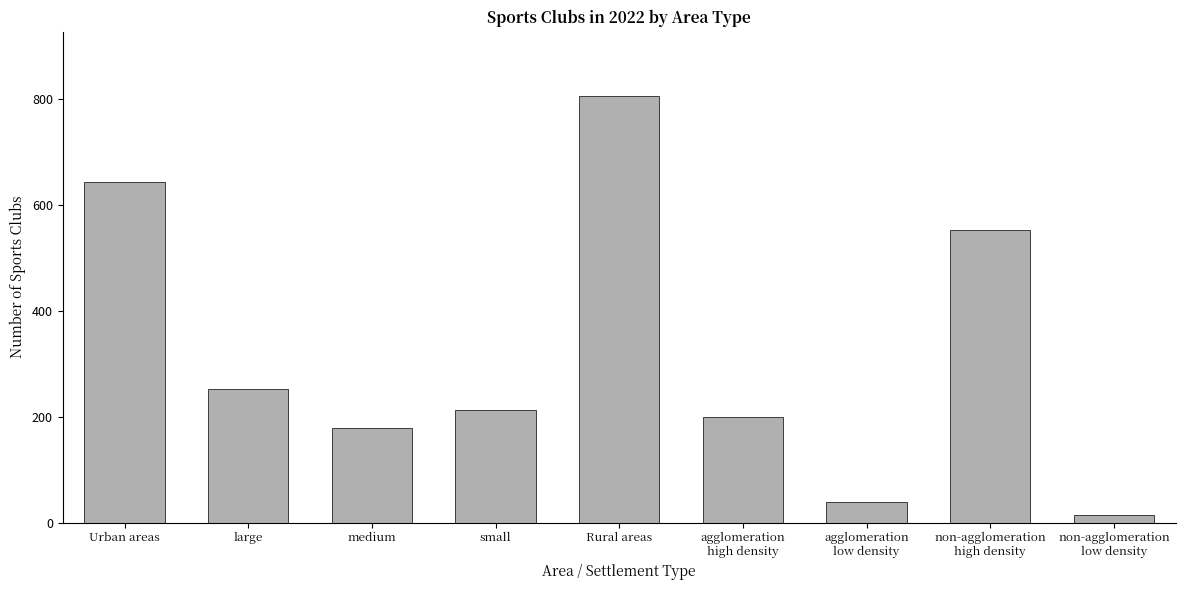

Where does the data first go above 213?

Urban areas